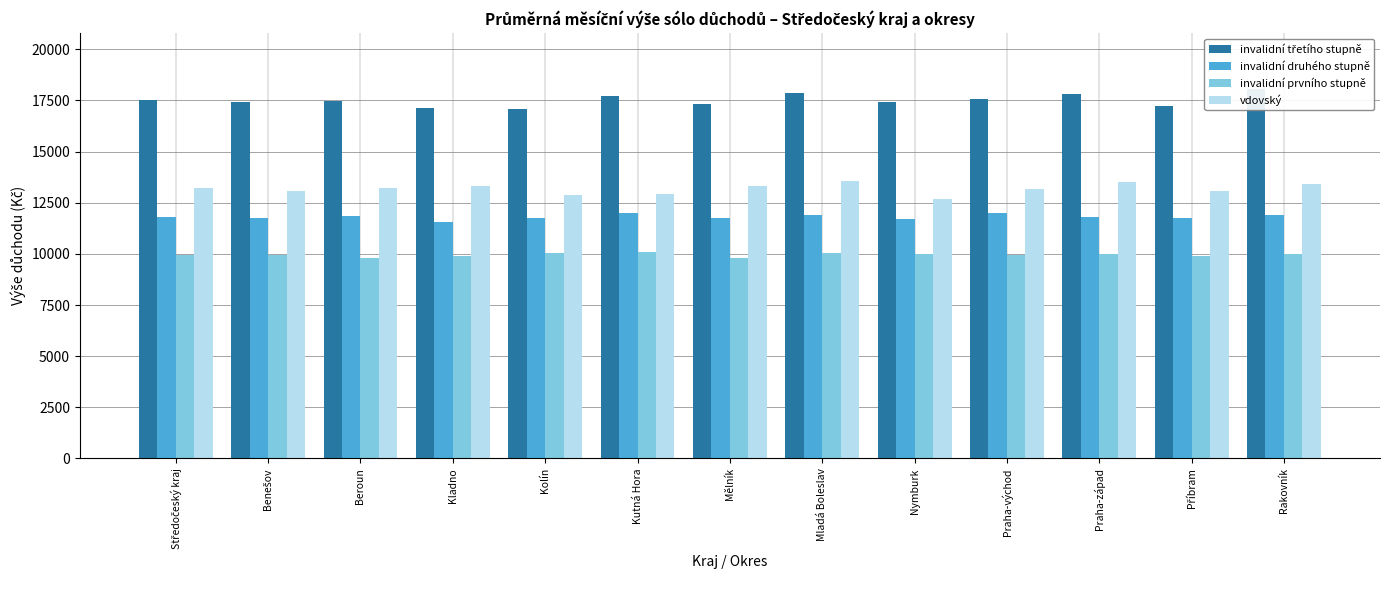

What is the value of the invalidní druhého stupně bar at the 10th from the left?

12023